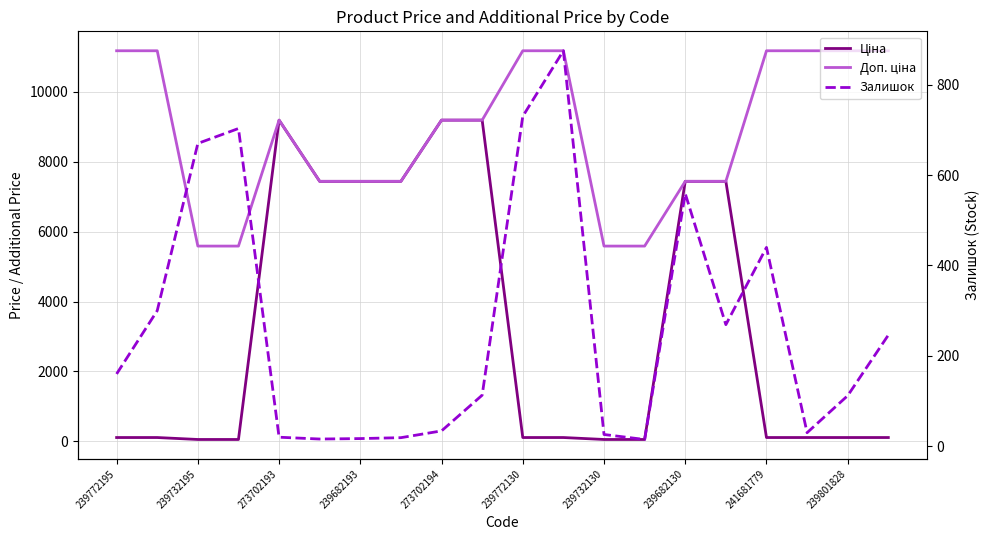

What is the label of the 15th point from the right?

239772130